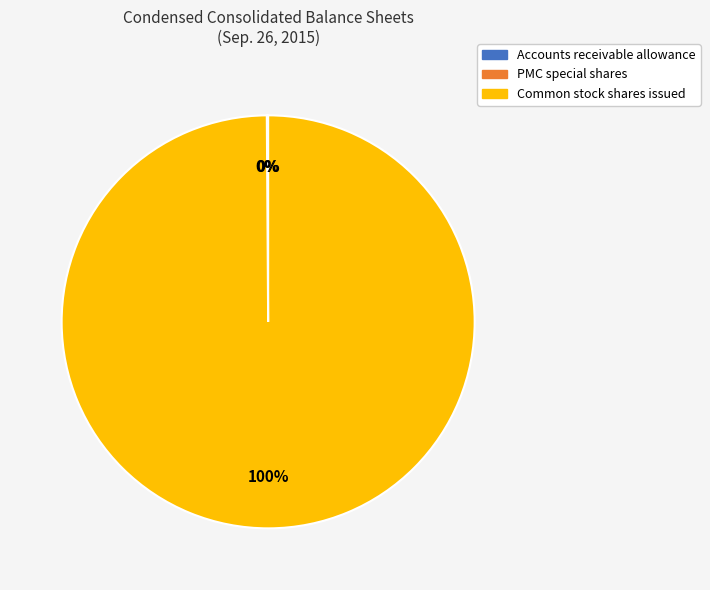

To the nearest percent, what is the average slice percentage?

33%